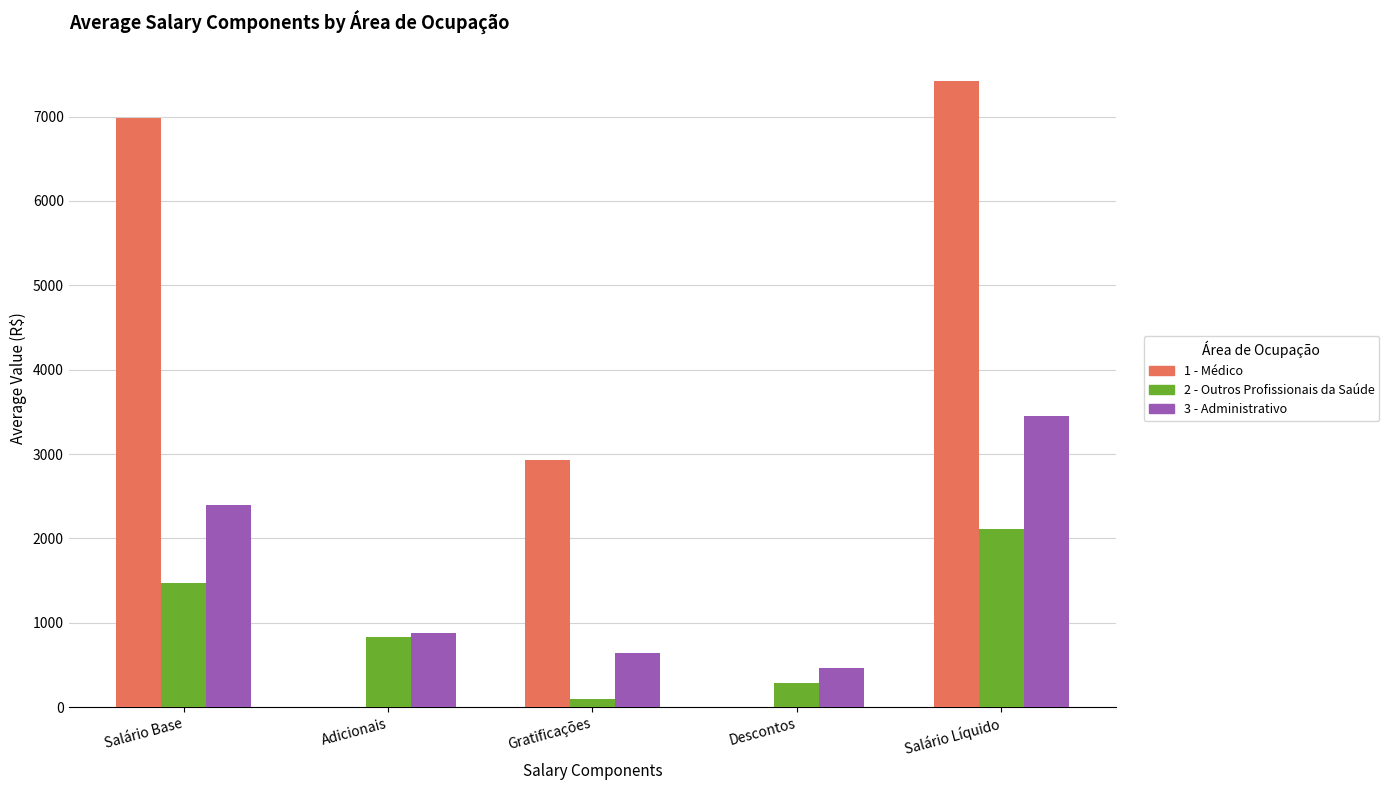

What is the highest value of the 1 - Médico series?

7419.7